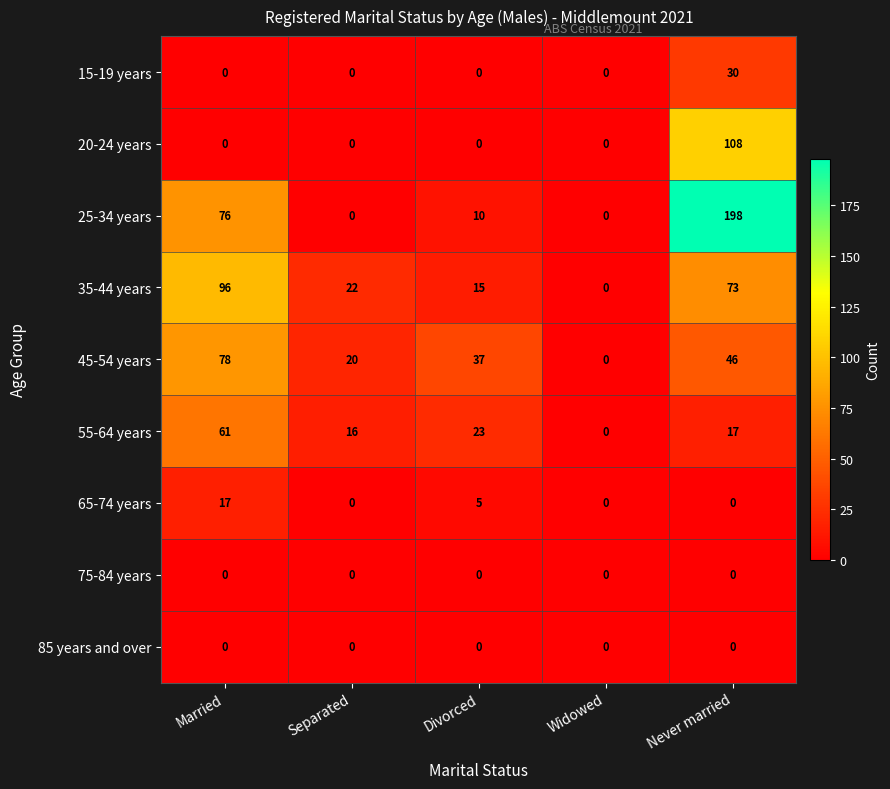

Where is 25-34 years nearest to the value 99?

Married